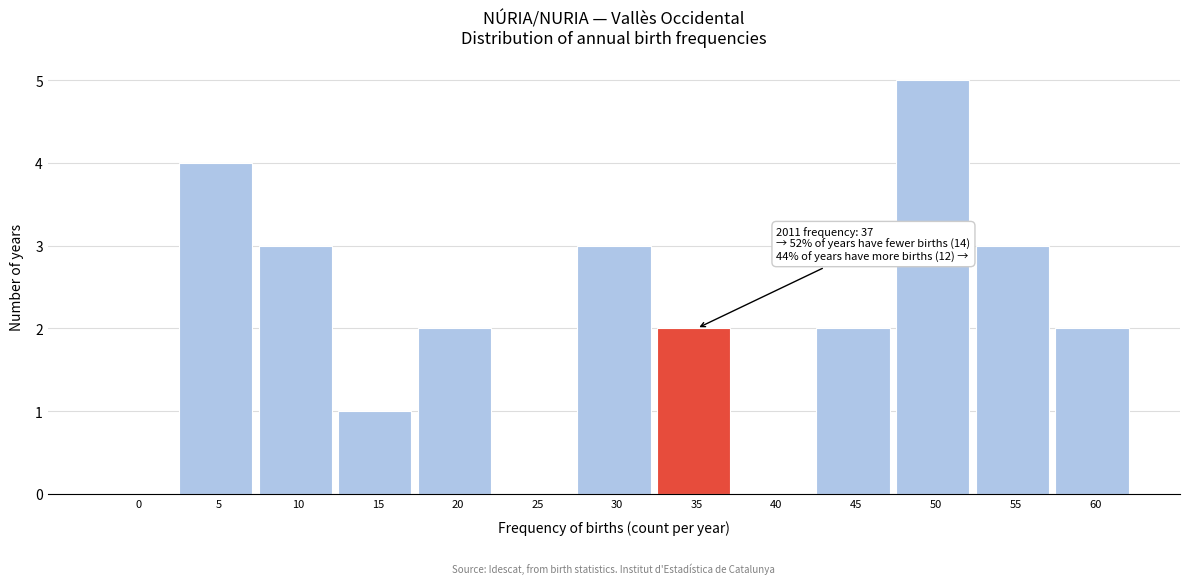

Reading left to right, what are all the values shown in this chart?

0=0	5=4	10=3	15=1	20=2	25=0	30=3	35=2	40=0	45=2	50=5	55=3	60=2